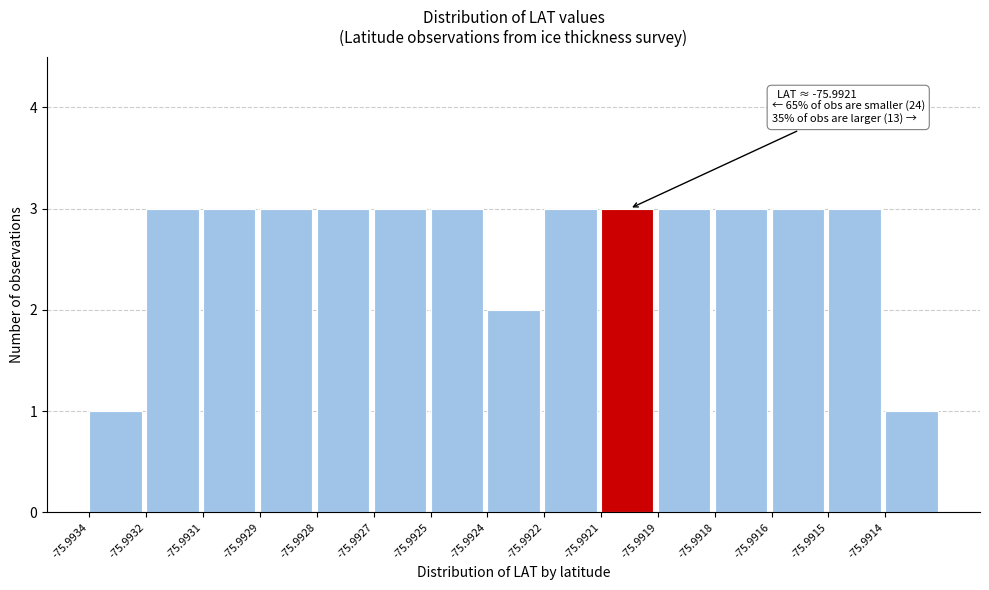

Reading left to right, what are all the values shown in this chart?

1	3	3	3	3	3	3	2	3	3	3	3	3	3	1